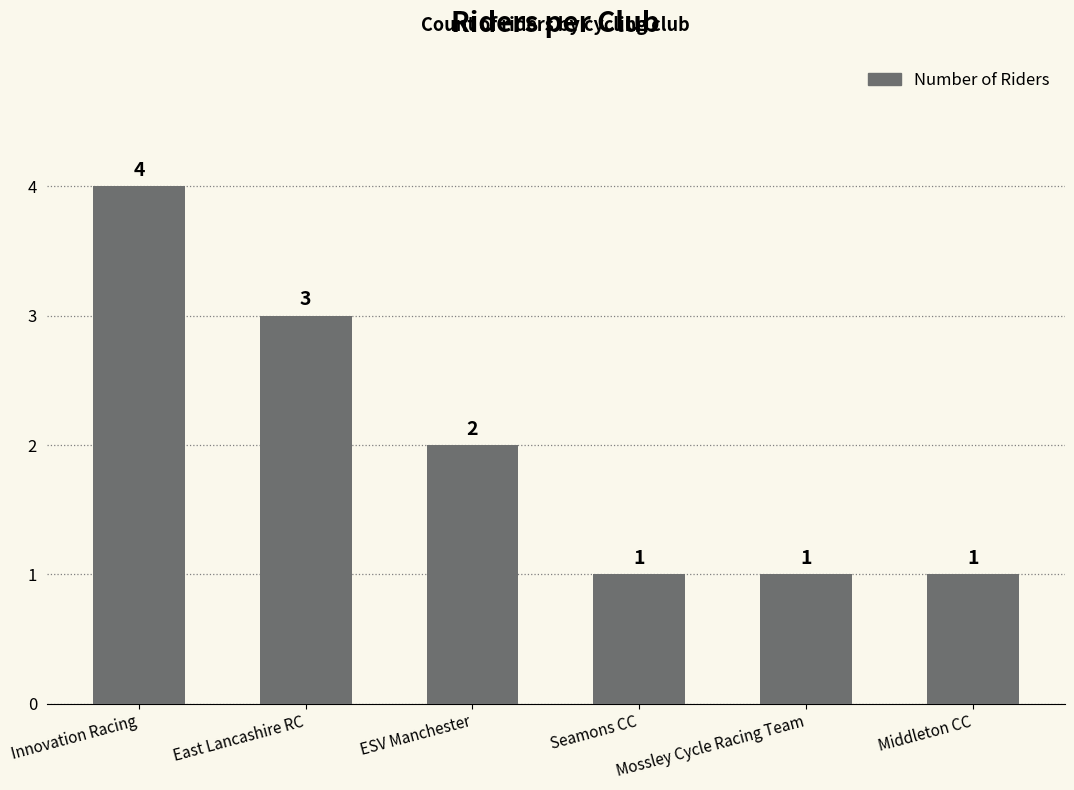

Read the value at East Lancashire RC.

3